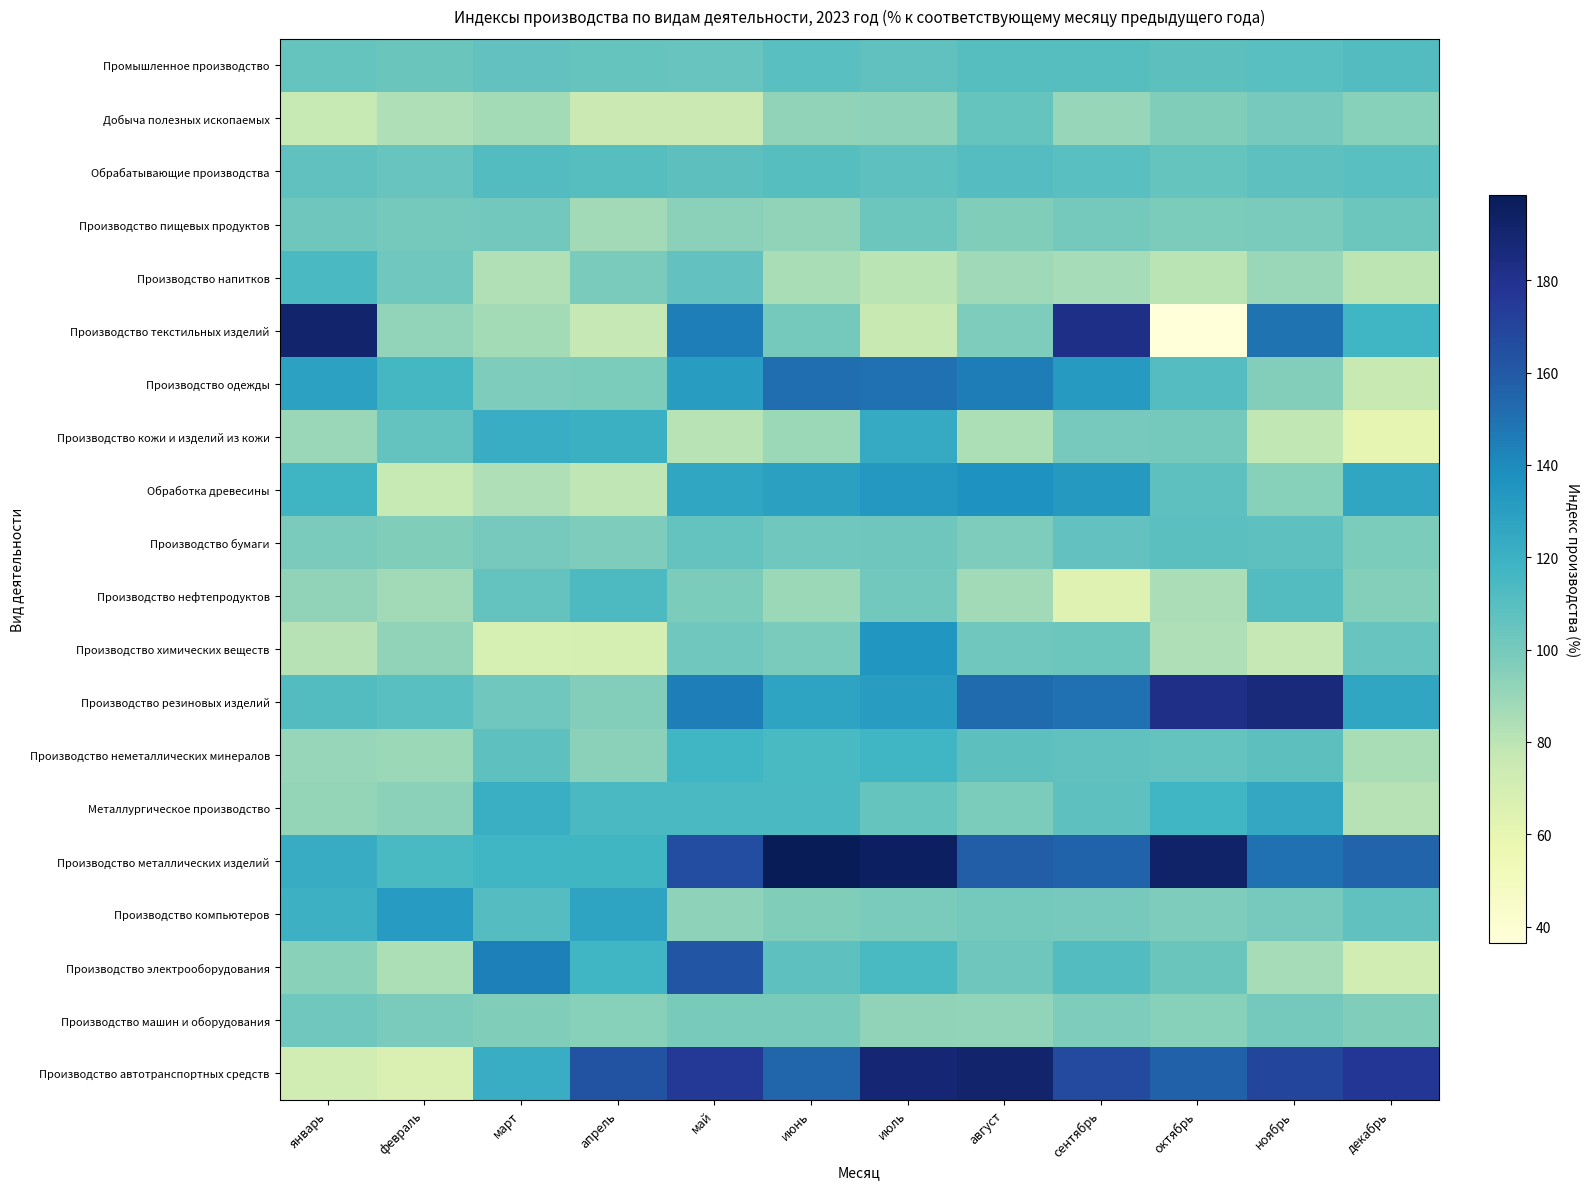

At which category is the sum across all series the highest?

июль